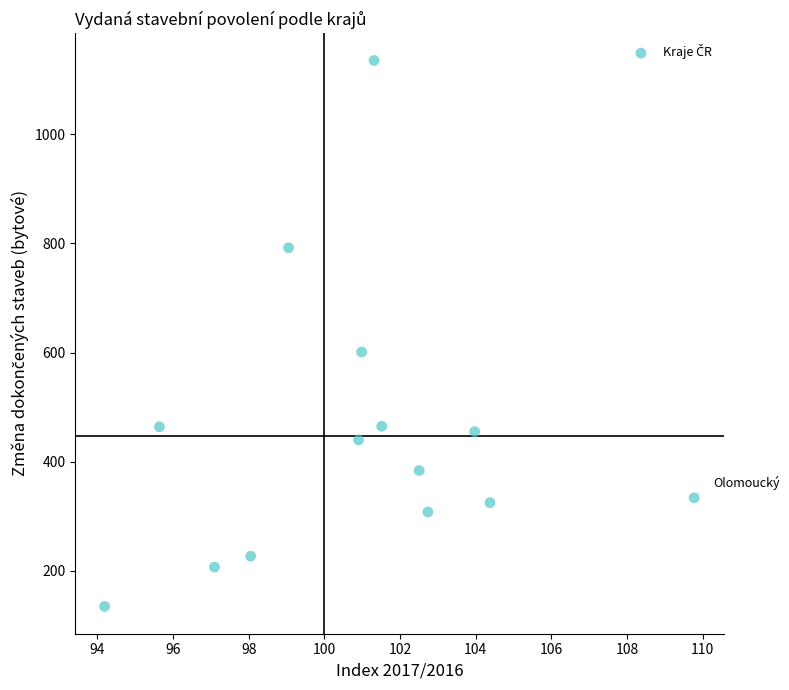

What Y value in the scatter plot is closest to 635?

601